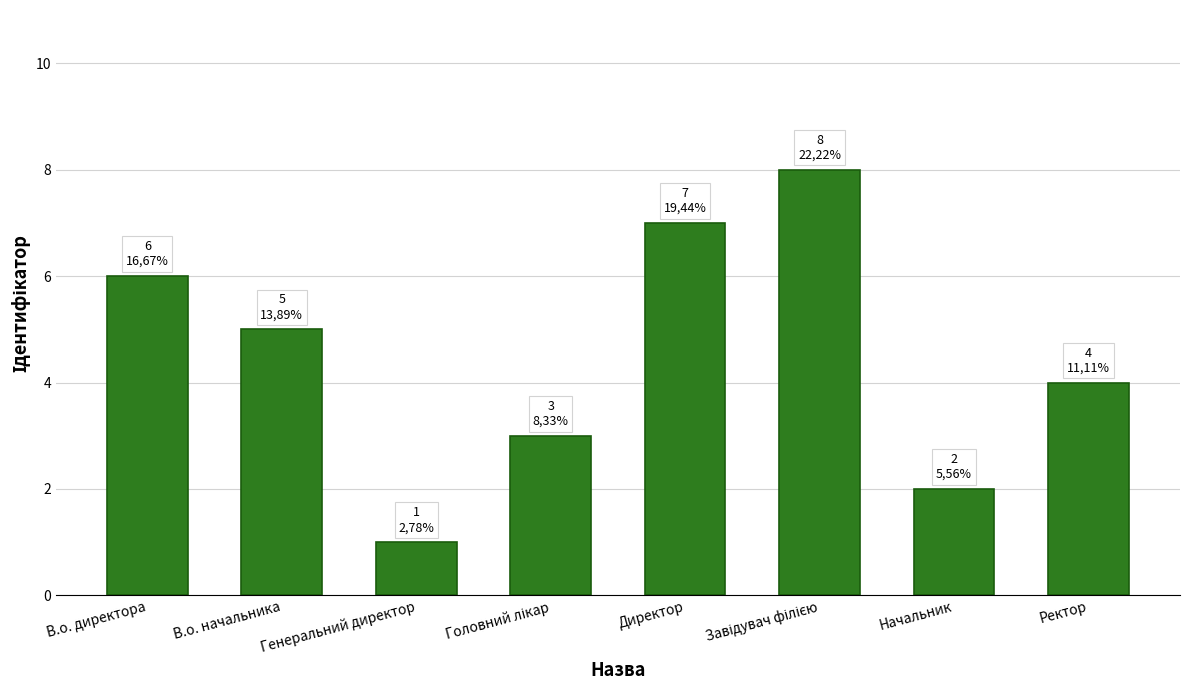

Count the values in the range 3 to 7.

5